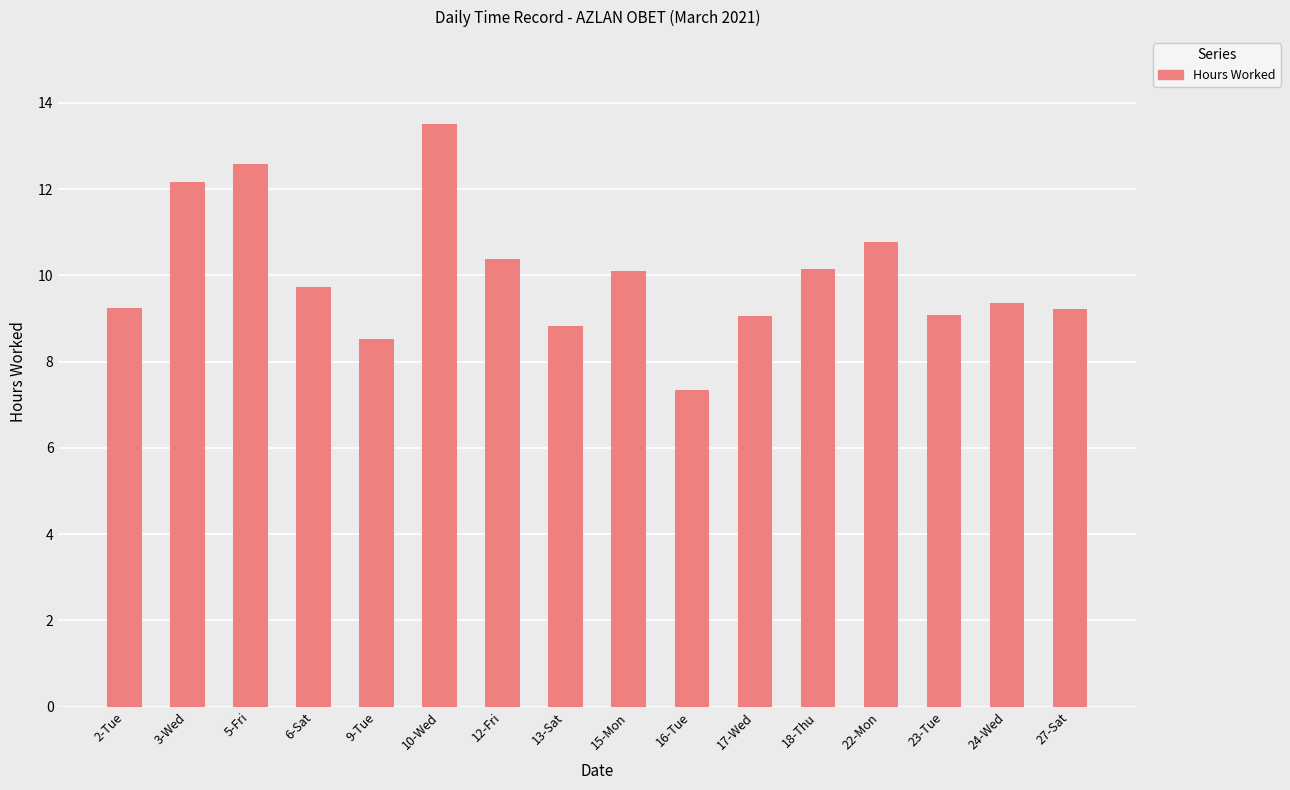

What is the change in value from 3-Wed to 23-Tue?

-3.1